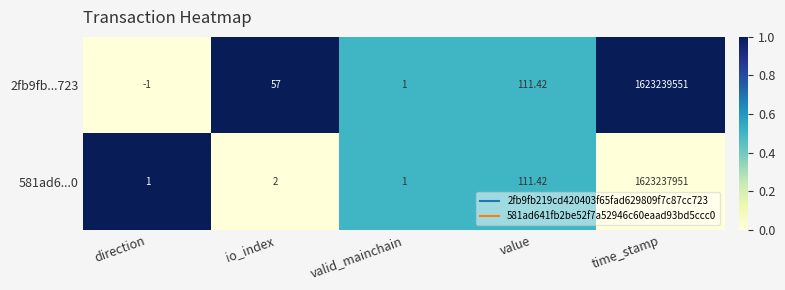

List the series in order of their overall mean, highest first.

2fb9fb...723, 581ad6...0